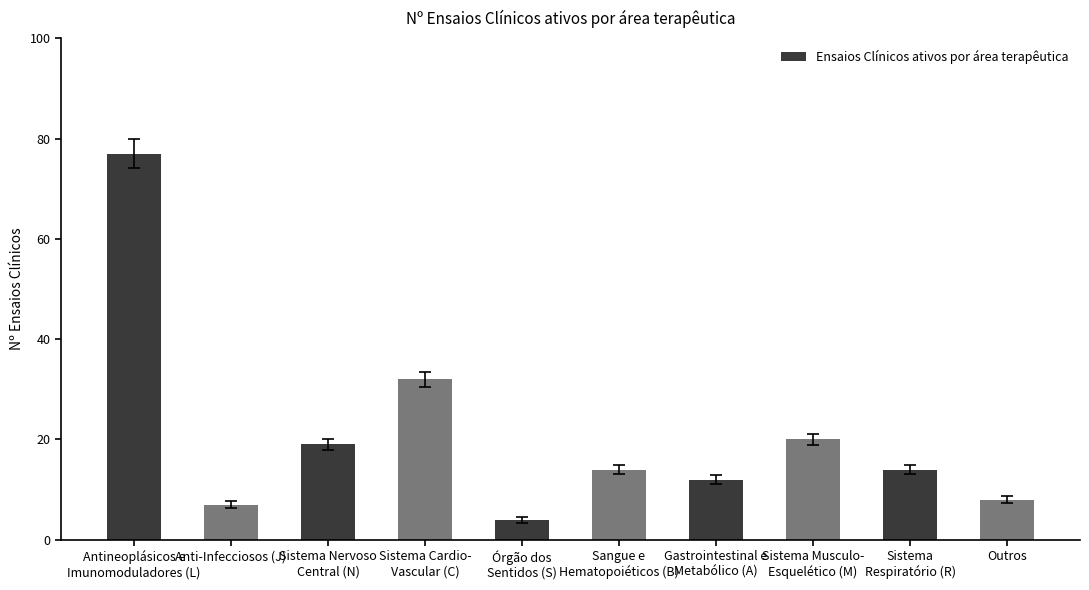

Where is the data nearest to the value 40?

Sistema Cardio-
Vascular (C)